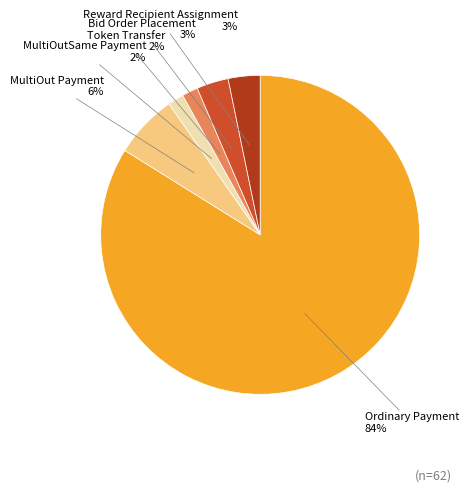

To the nearest percent, what percentage of the pie is Ordinary Payment?

84%